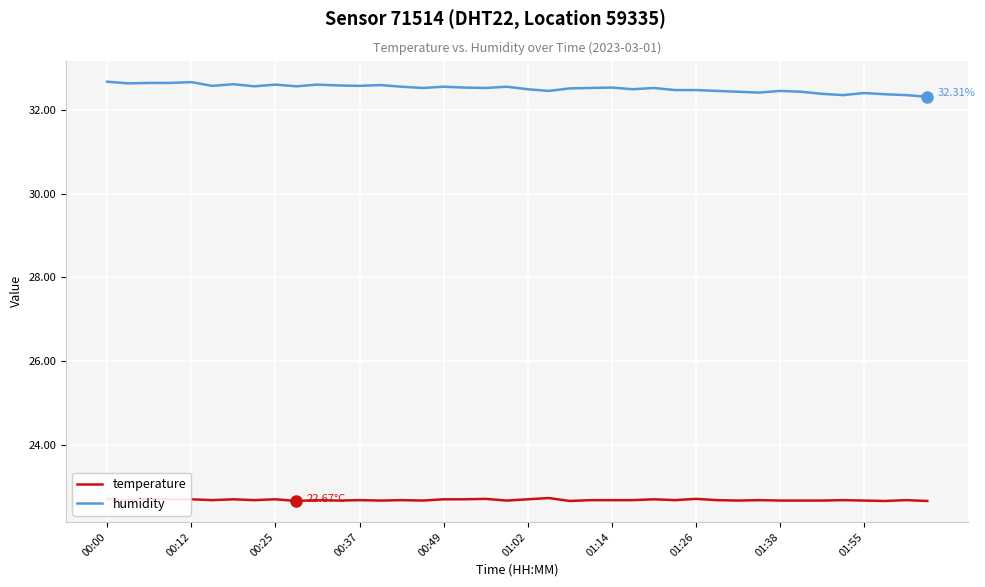

True or false: humidity and temperature intersect in this chart.

False